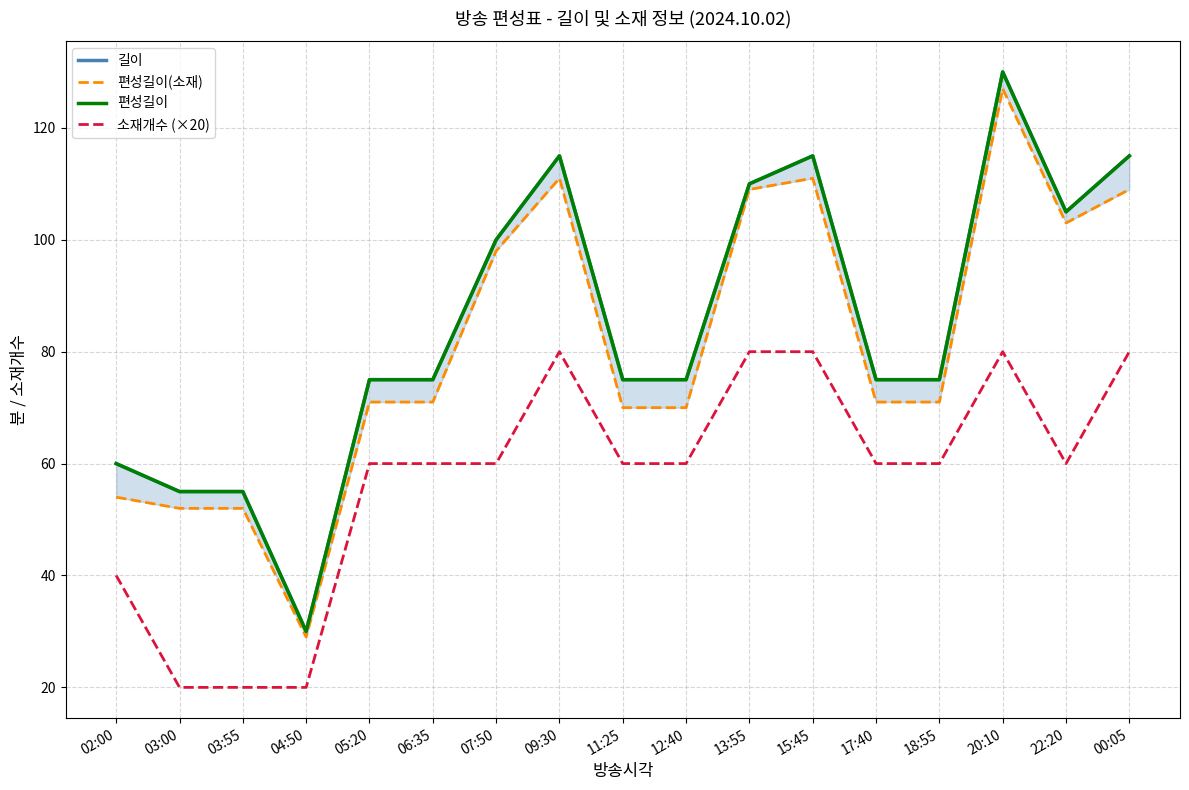

What is the minimum value for 소재개수 (×20)?

20